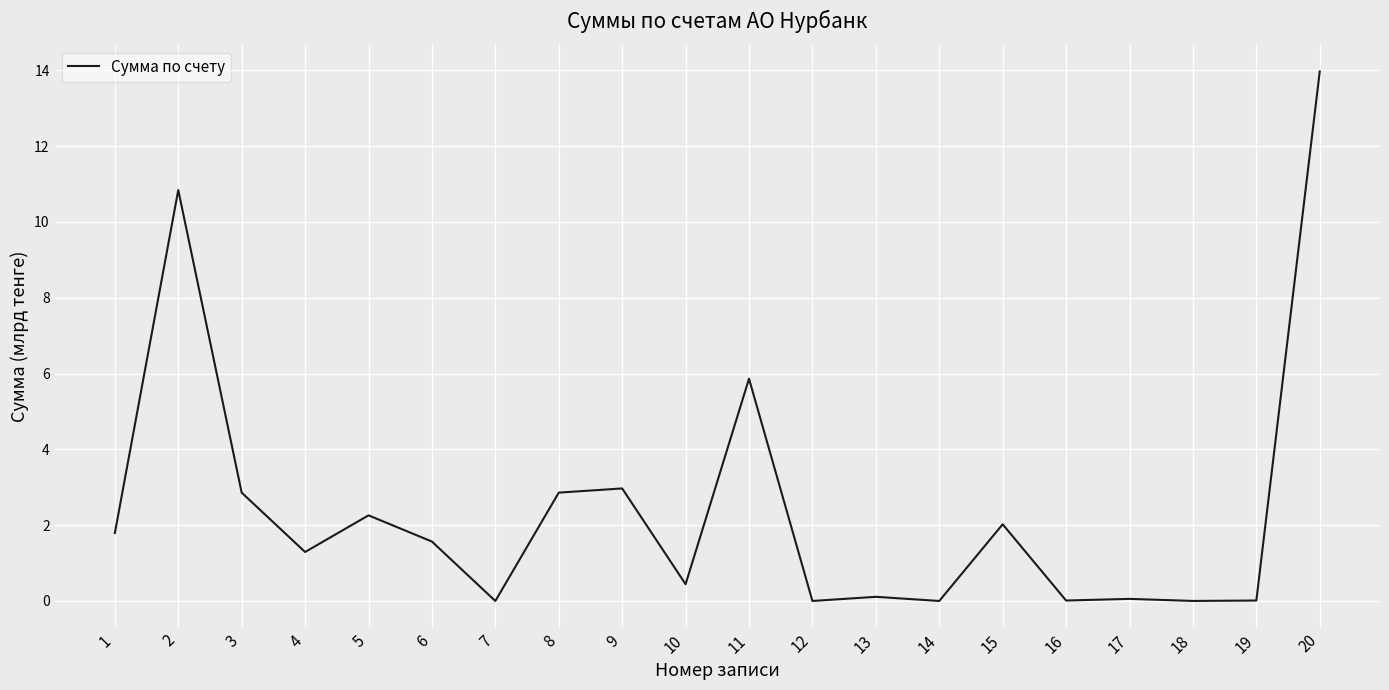

Where is the data nearest to the value 6?

11